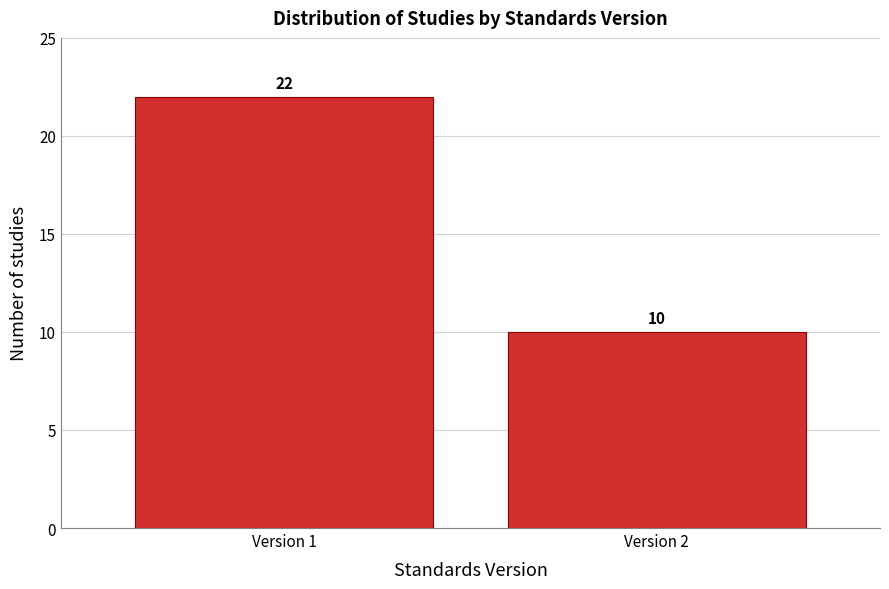

Reading left to right, extract all data points from this chart.

22	10